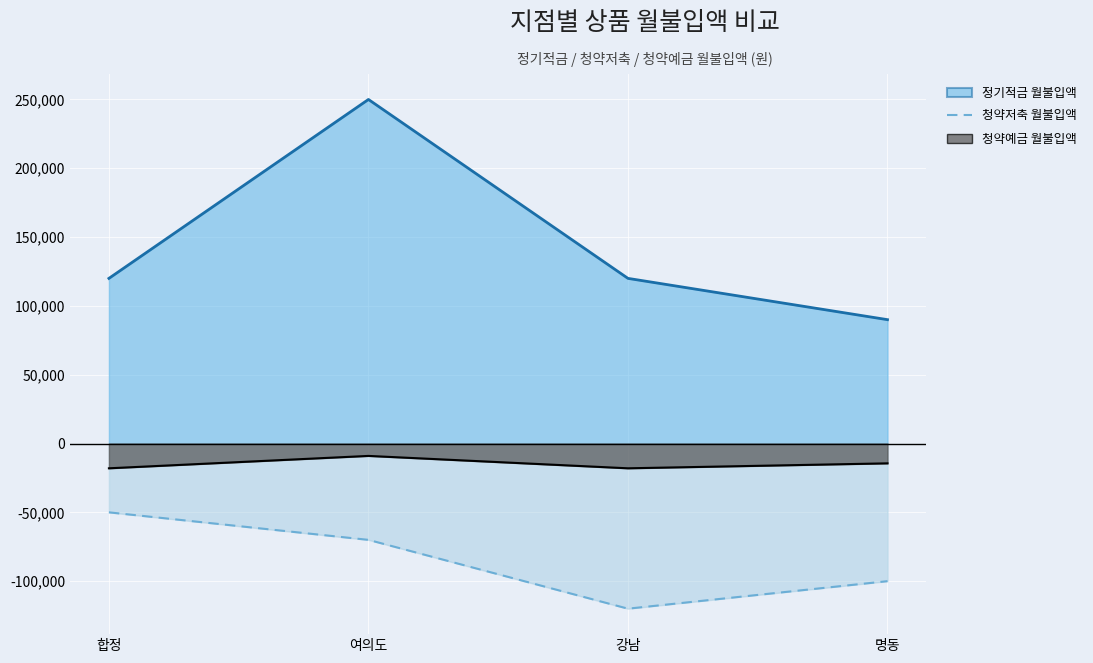

What is the difference between the maximum and minimum values in the 정기적금 월불입액 series?

160000